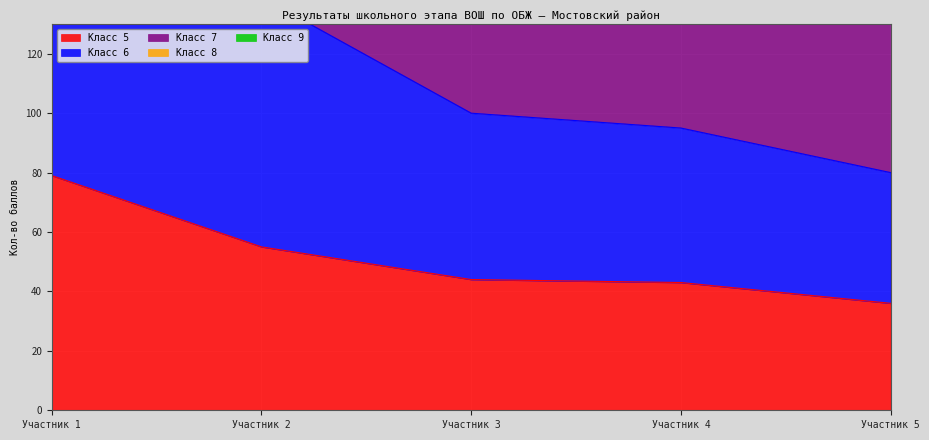

What is the maximum value for Класс 5?

79